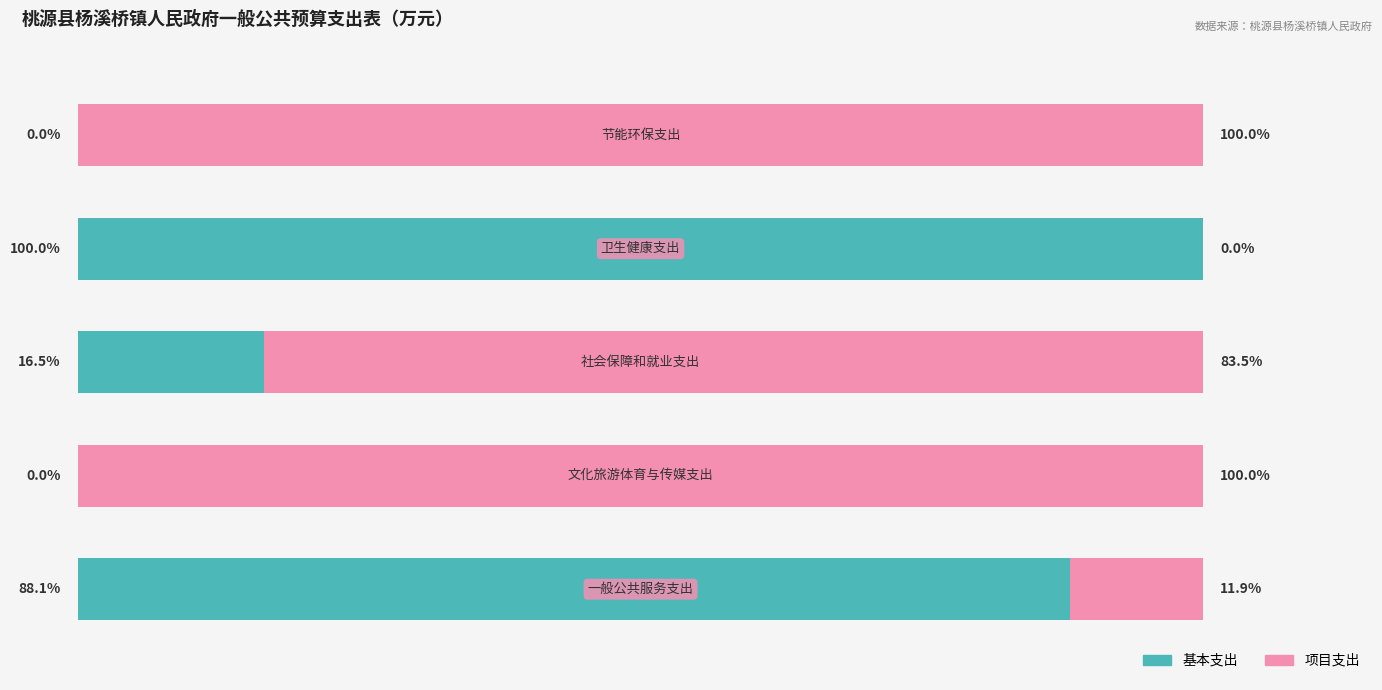

What are all the series names shown in the legend?

基本支出, 项目支出